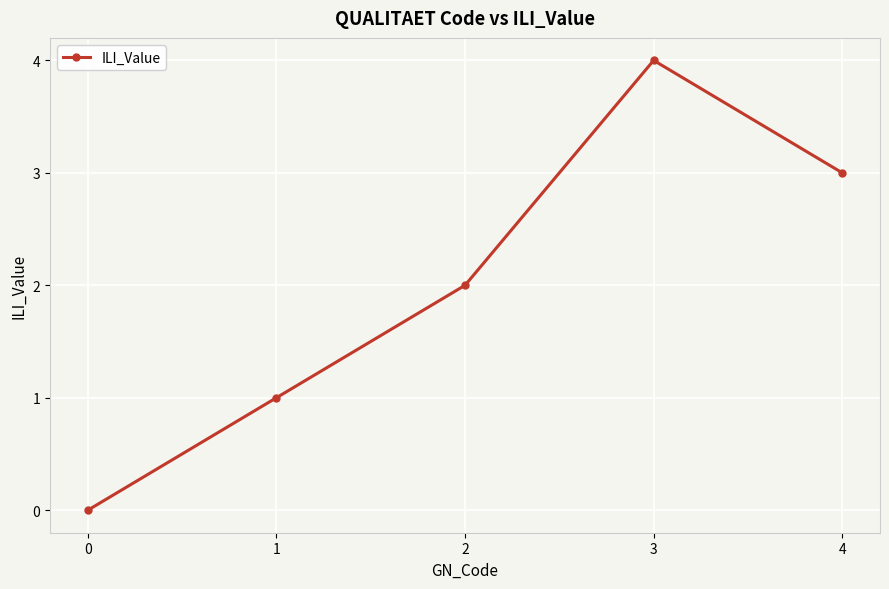

What is the greatest value displayed?

4